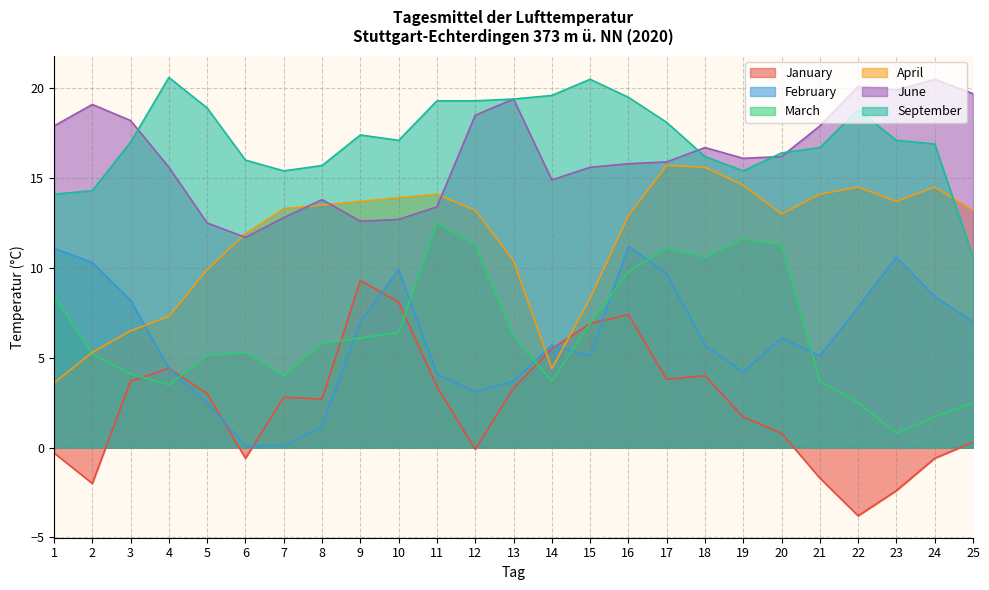

True or false: February has a value of 4.4 at 4.

True